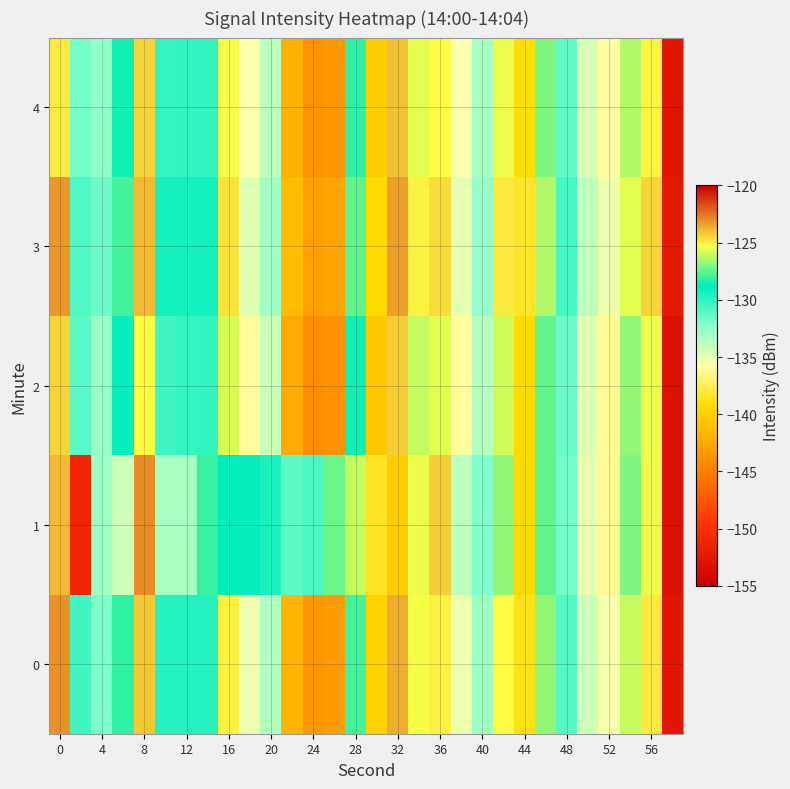

Rank the series by their average value, from highest to lowest.

3, 0, 1, 4, 2